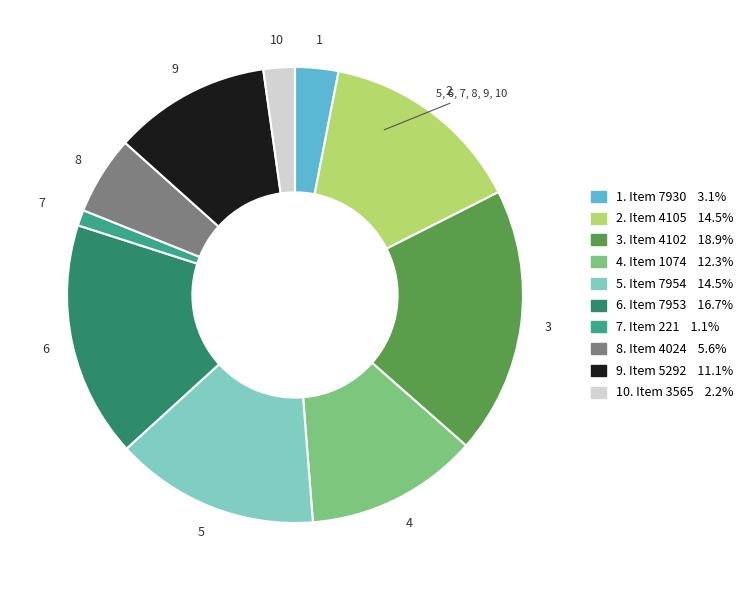

Does any single category account for the majority?

No